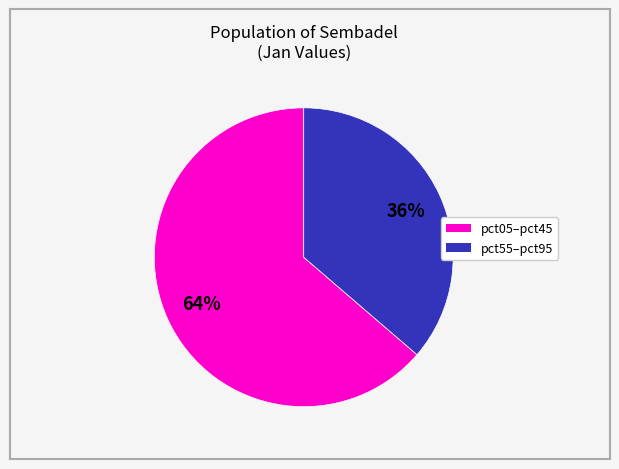

To the nearest percent, what is the average slice percentage?

50%